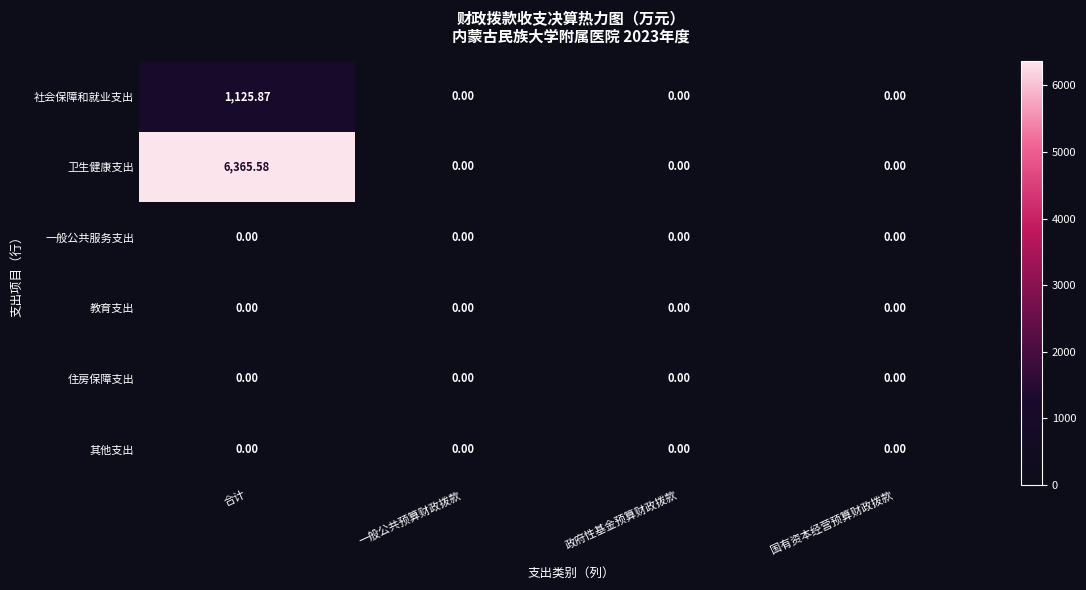

At which category does the chart reach its peak across all series?

合计